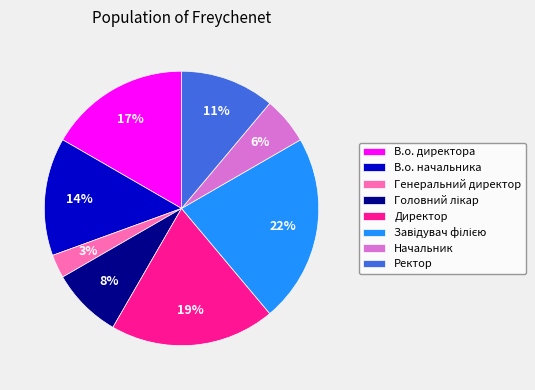

To the nearest percent, what is the combined percentage of Генеральний директор and В.о. начальника?

17%